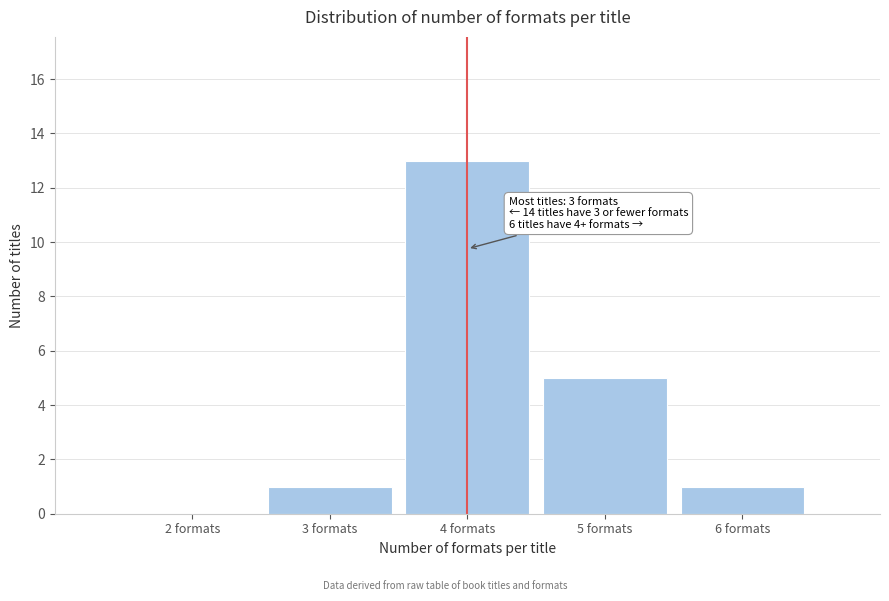

Reading left to right, transcribe all the data shown in this chart.

2 formats=0	3 formats=1	4 formats=13	5 formats=5	6 formats=1